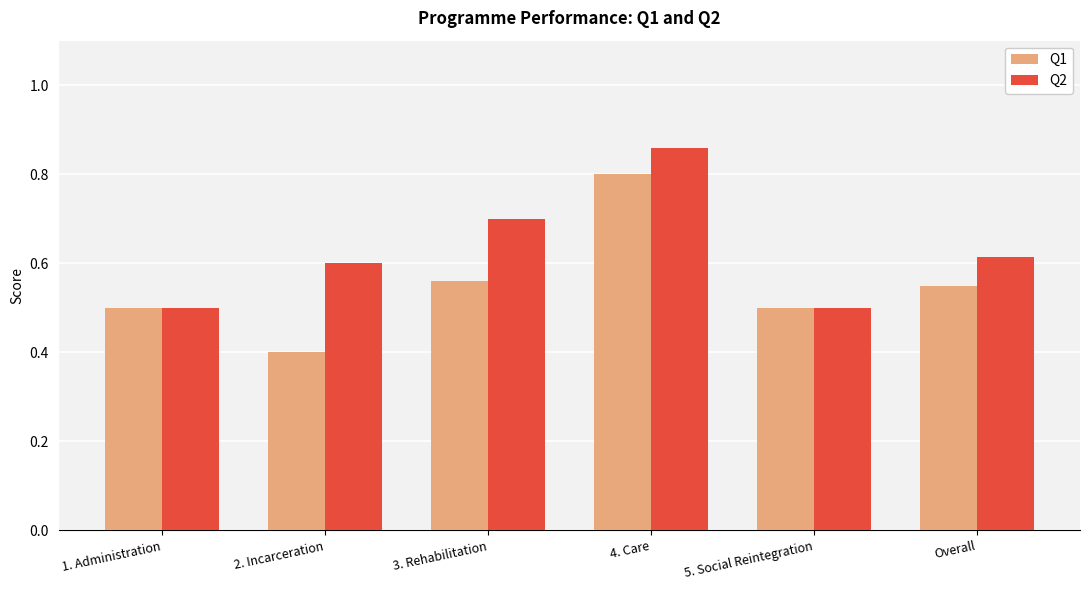

Between 1. Administration and 4. Care, which series saw the biggest shift?

Q2